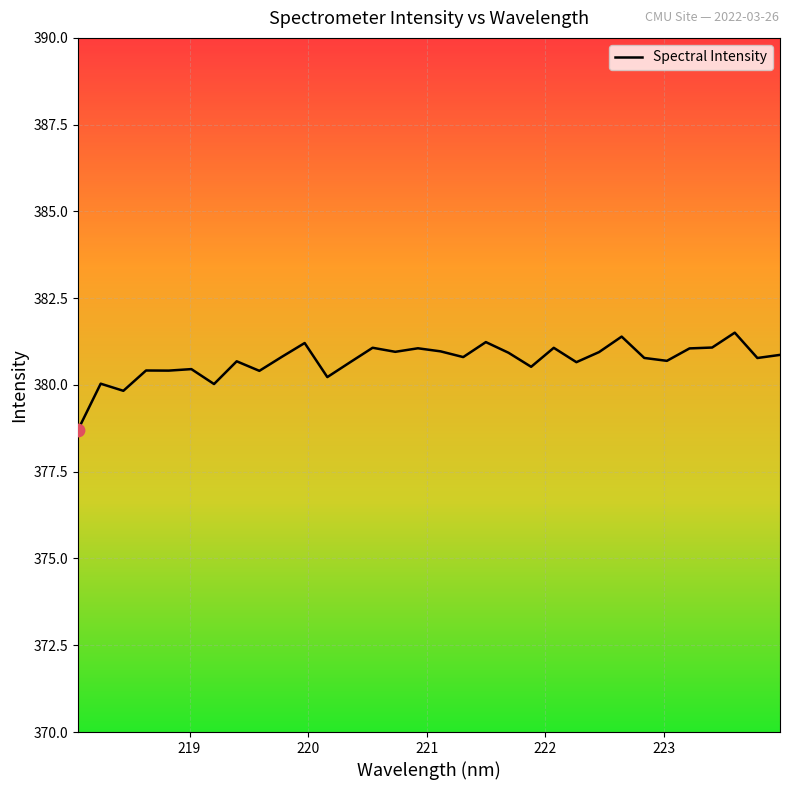

What is the maximum value shown in the chart?

381.5